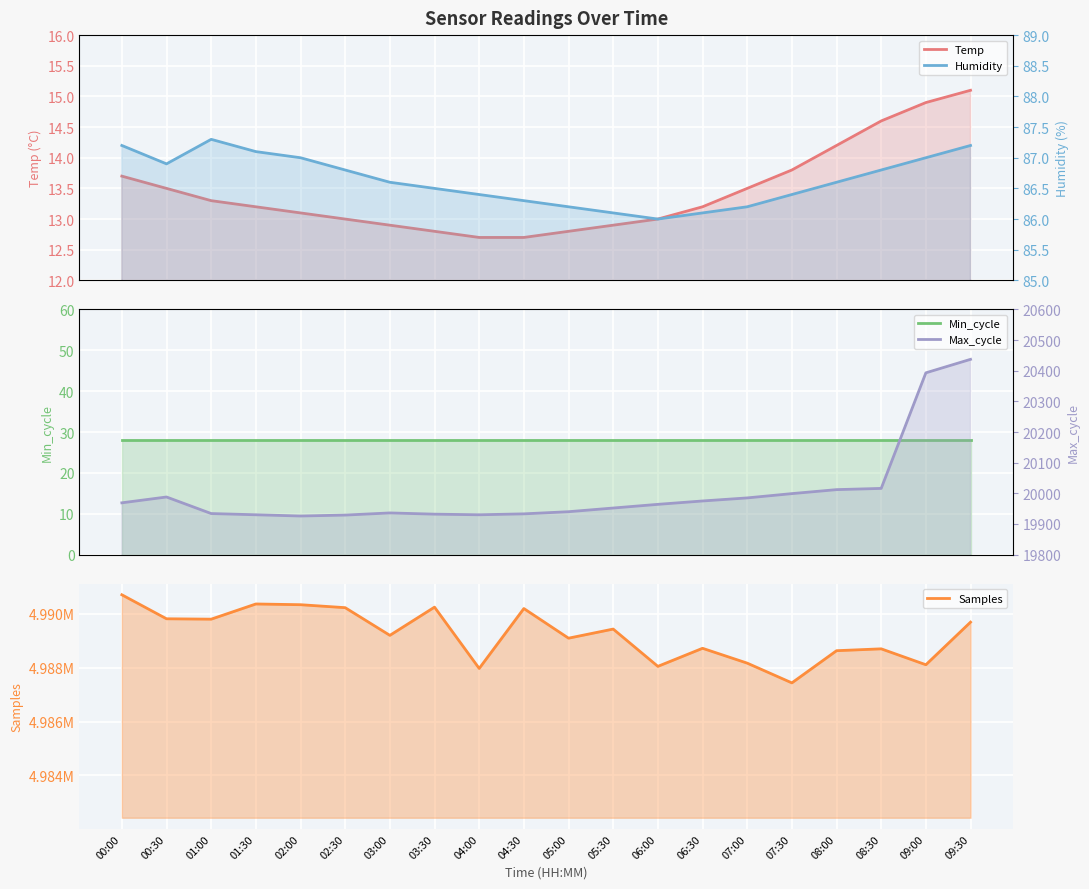

Where does the Max_cycle series first go above 19964?

00:00